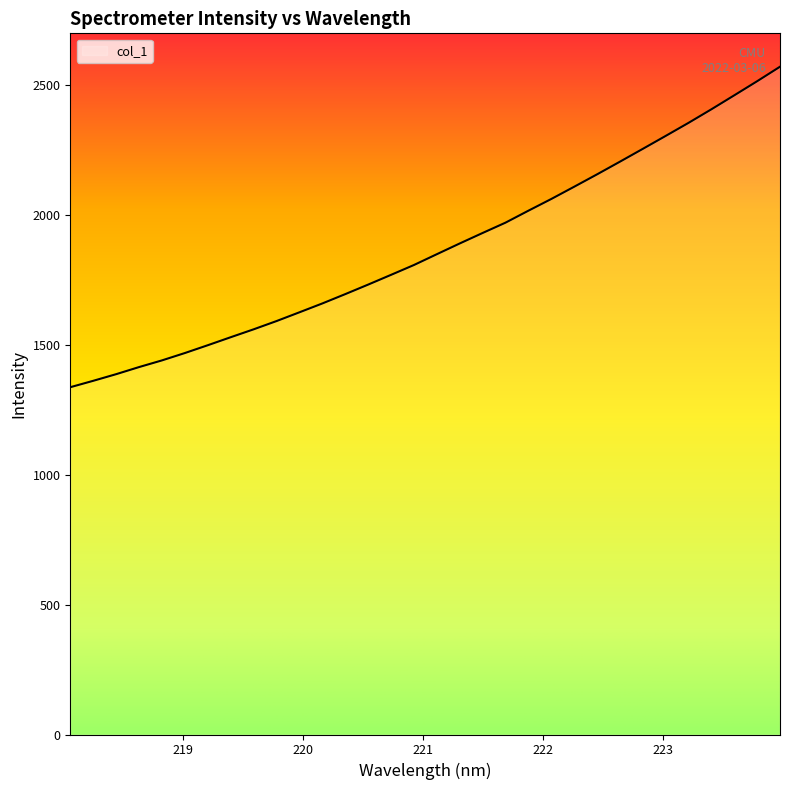

Count the number of values greater than 1848.

16